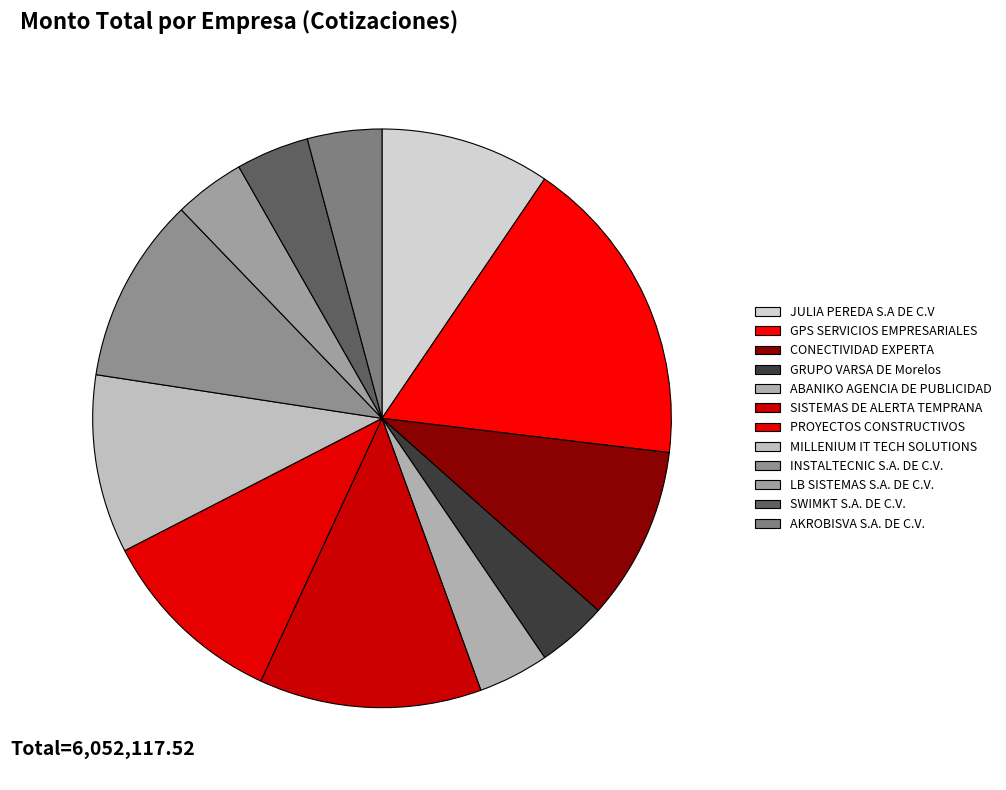

What is the change in value from SISTEMAS DE ALERTA TEMPRANA to INSTALTECNIC S.A. DE C.V.?

-123404.0